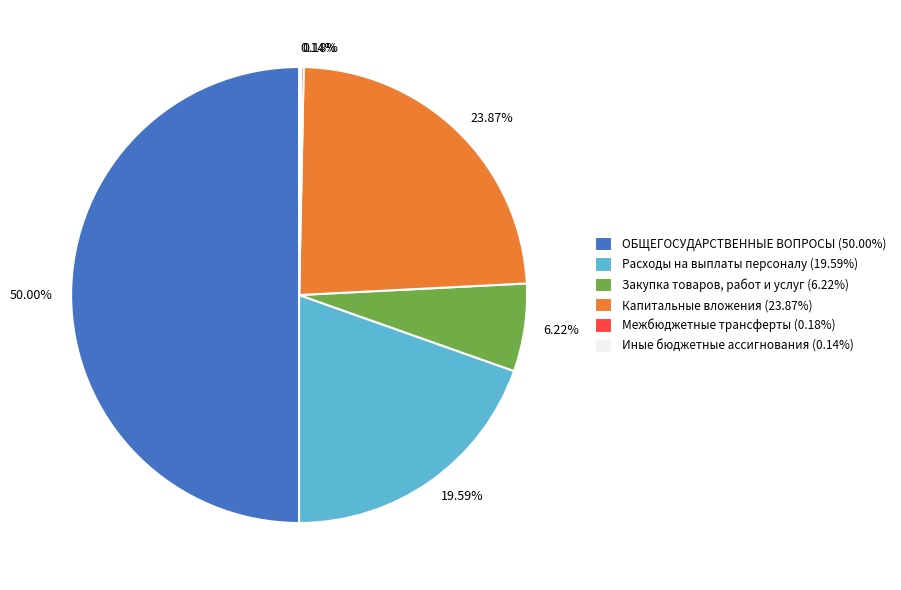

What is the ratio of the value at ОБЩЕГОСУДАРСТВЕННЫЕ ВОПРОСЫ to the value at Расходы на выплаты персоналу?

2.6